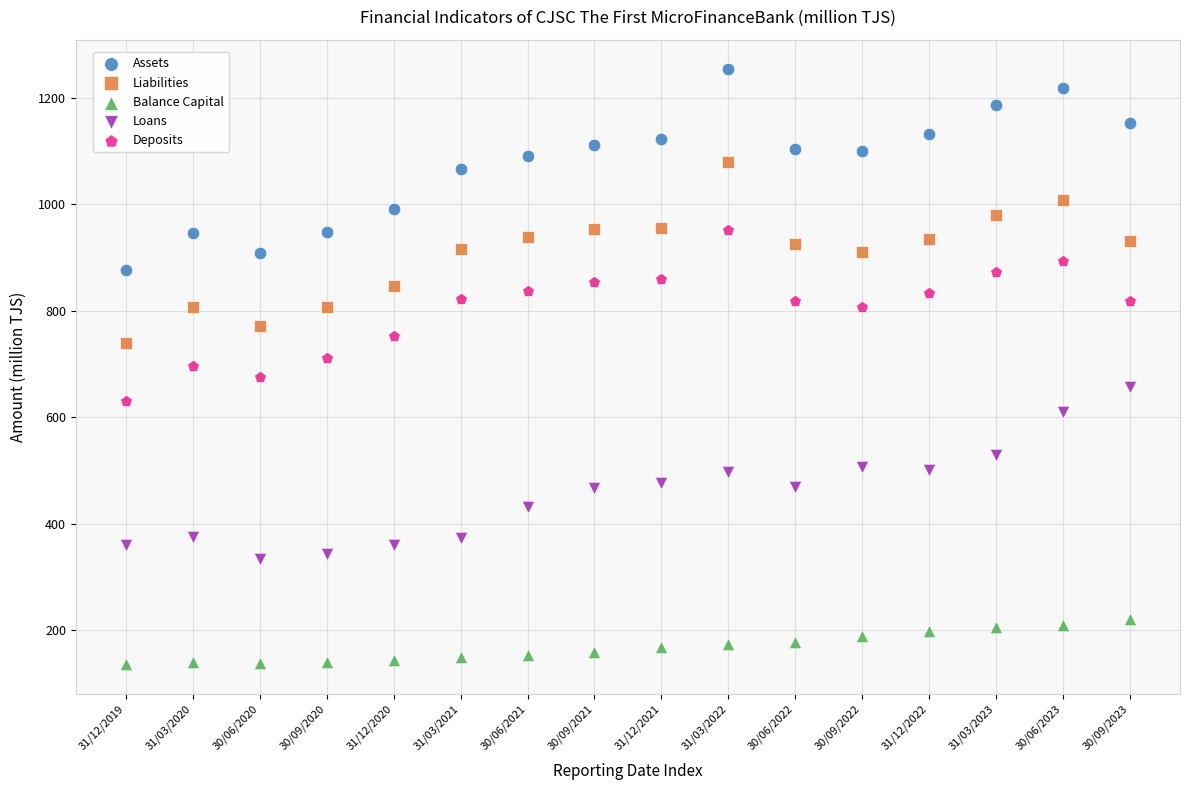

What are all the series names shown in the legend?

Assets, Liabilities, Balance Capital, Loans, Deposits